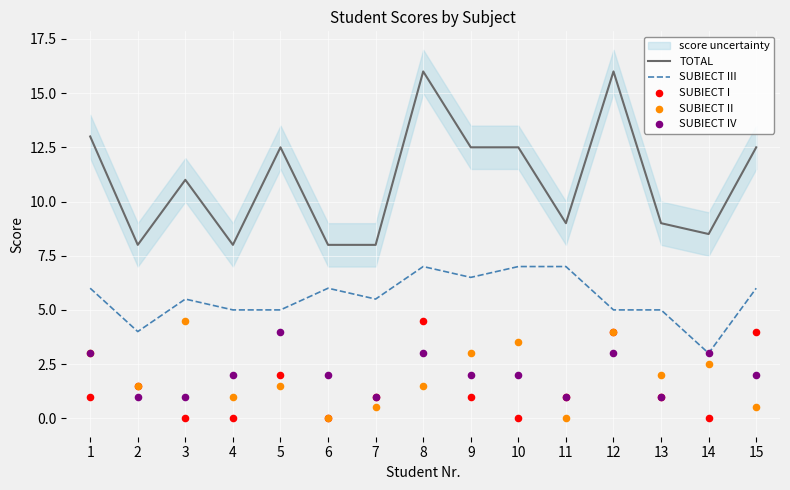

Which series has the widest spread of Y values?

TOTAL